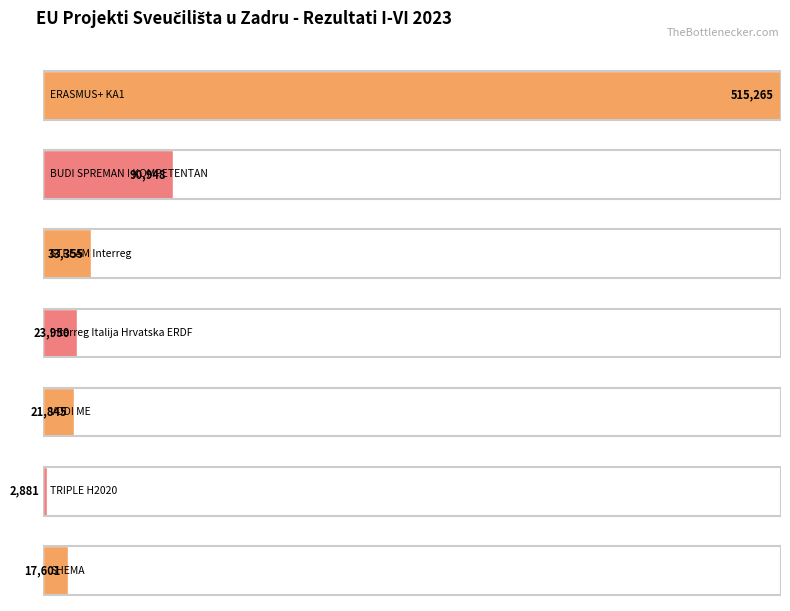

The chart shows a value of 5653 at VODI ME. True or false?

False